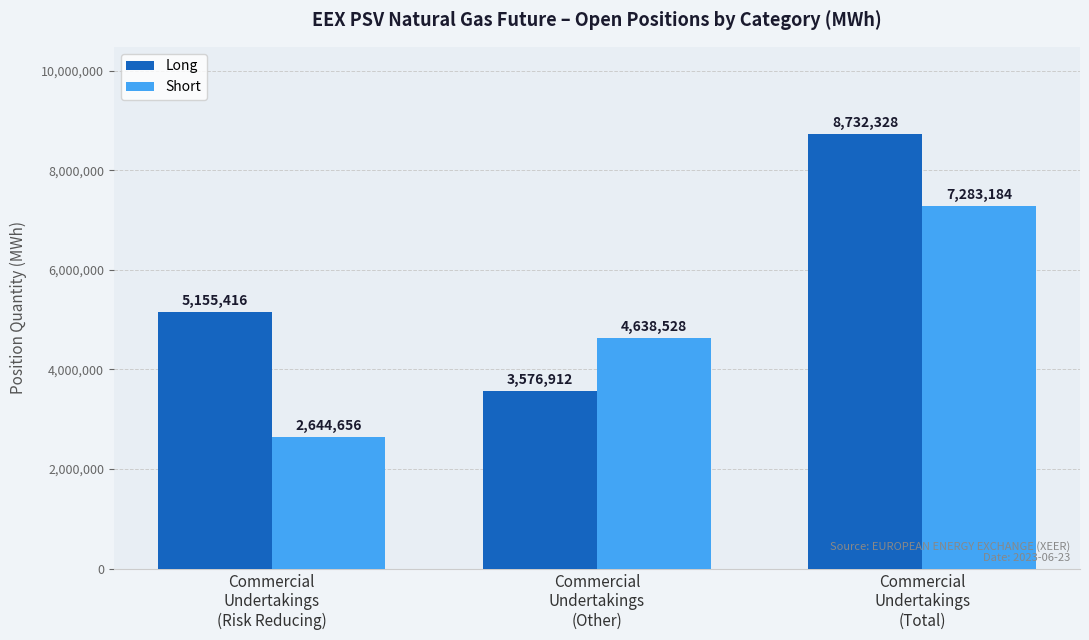

What is the label of the 2nd bar from the right?

Commercial
Undertakings
(Other)